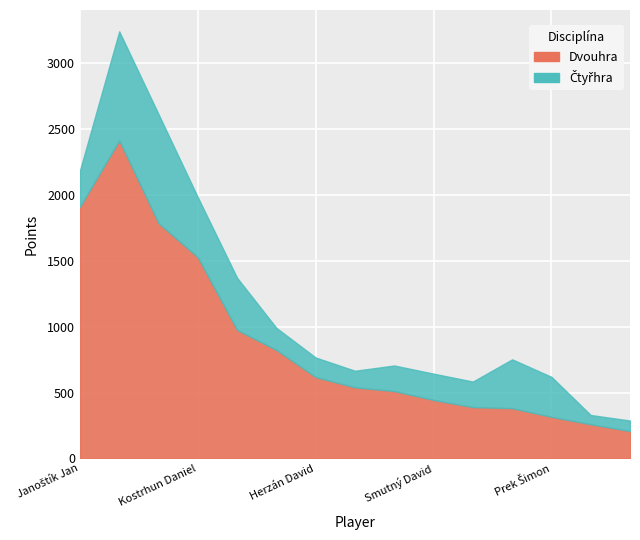

At which category does the chart reach its peak across all series?

Uher Alexandr